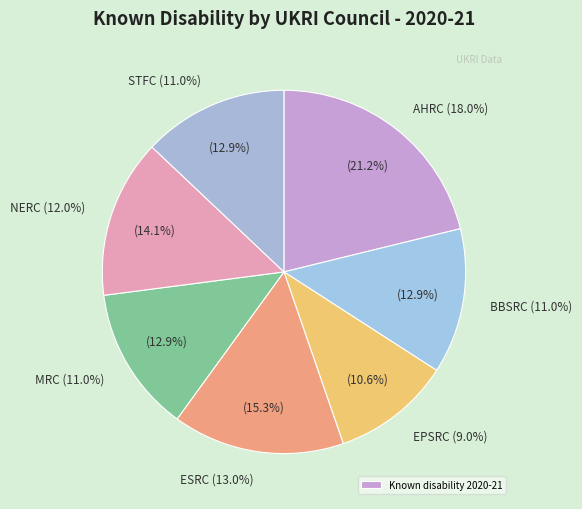

Is there a majority slice in this chart?

No